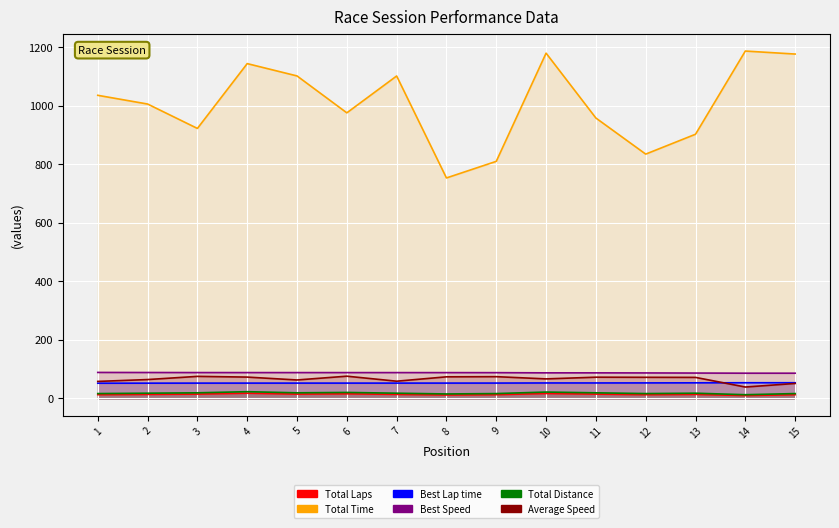

Rank the categories by Total Laps value from highest to lowest.

4, 10, 6, 3, 5, 11, 2, 7, 13, 1, 9, 12, 15, 8, 14